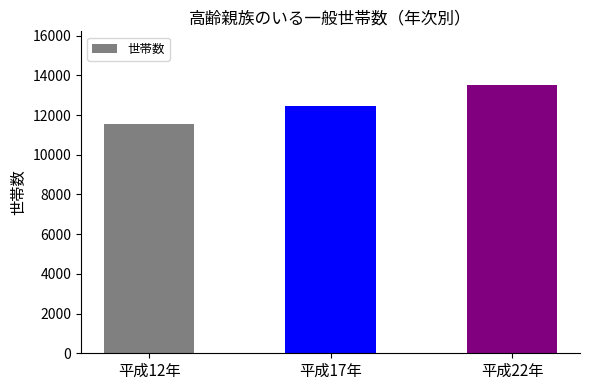

What is the label of the 2nd bar from the left?

平成17年